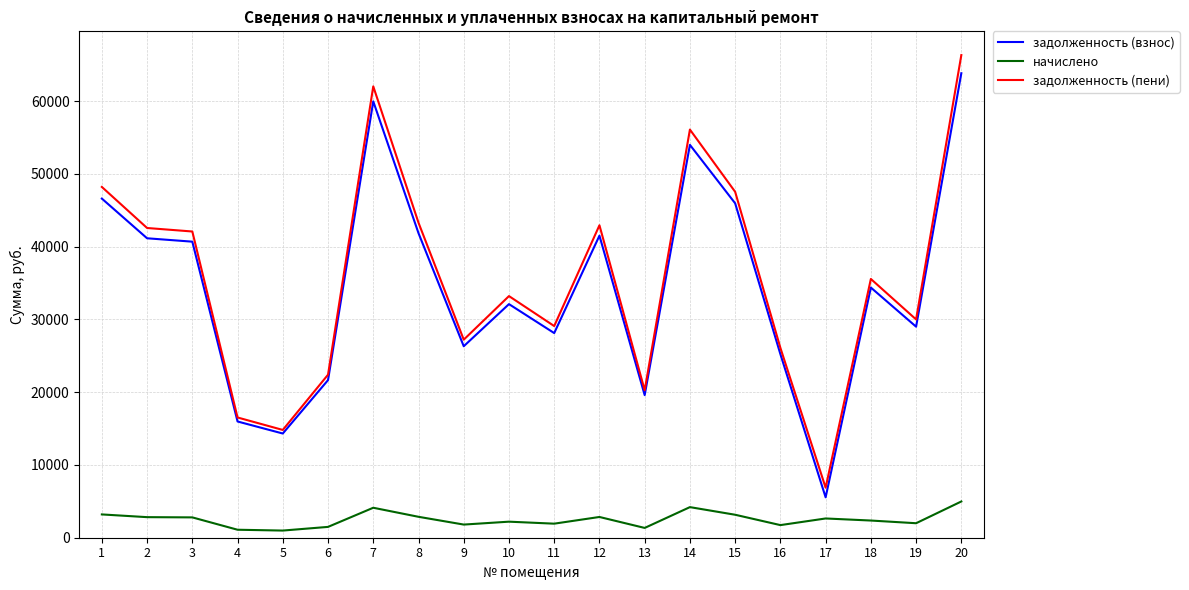

At which label does задолженность (взнос) first exceed 34385?

1